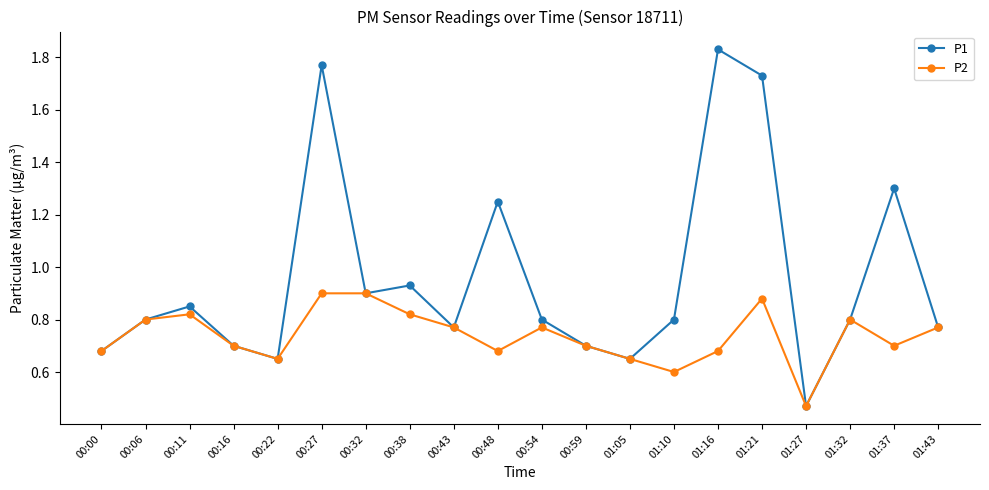

Which series has the largest range (max minus min)?

P1